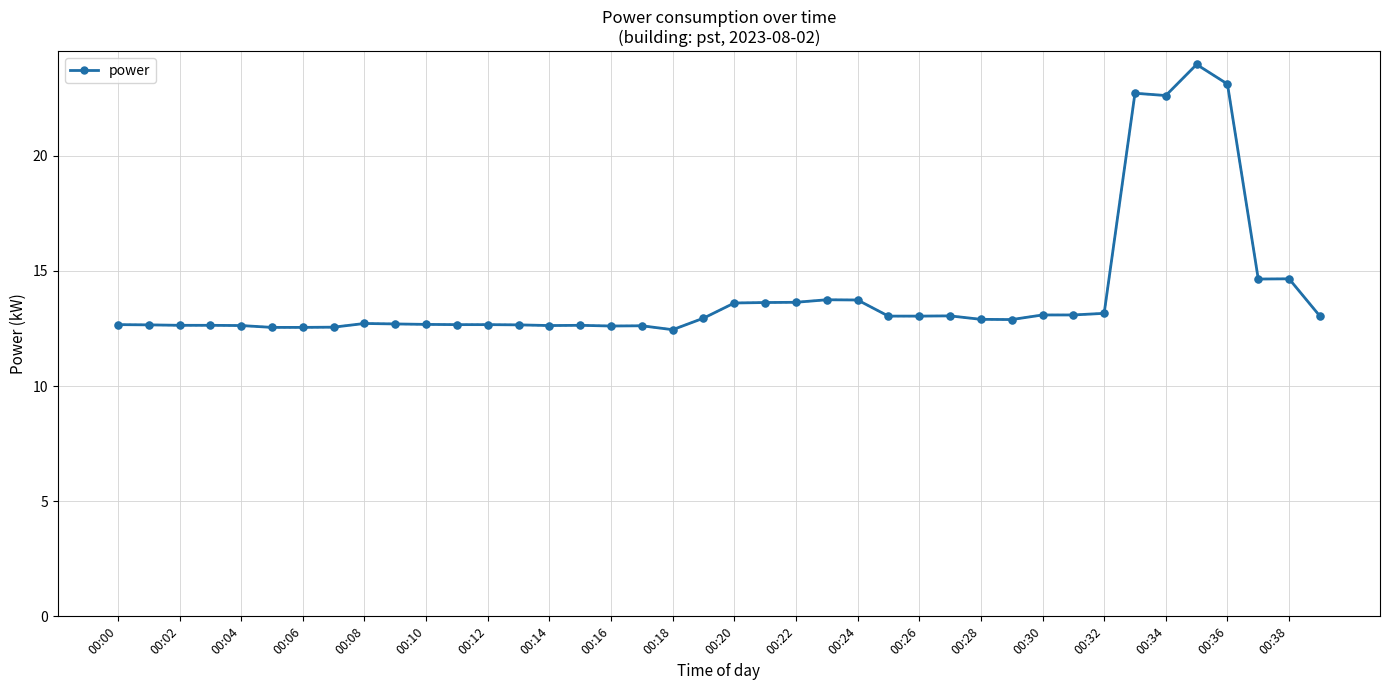

True or false: the data has more than 1 interior local peaks.

True